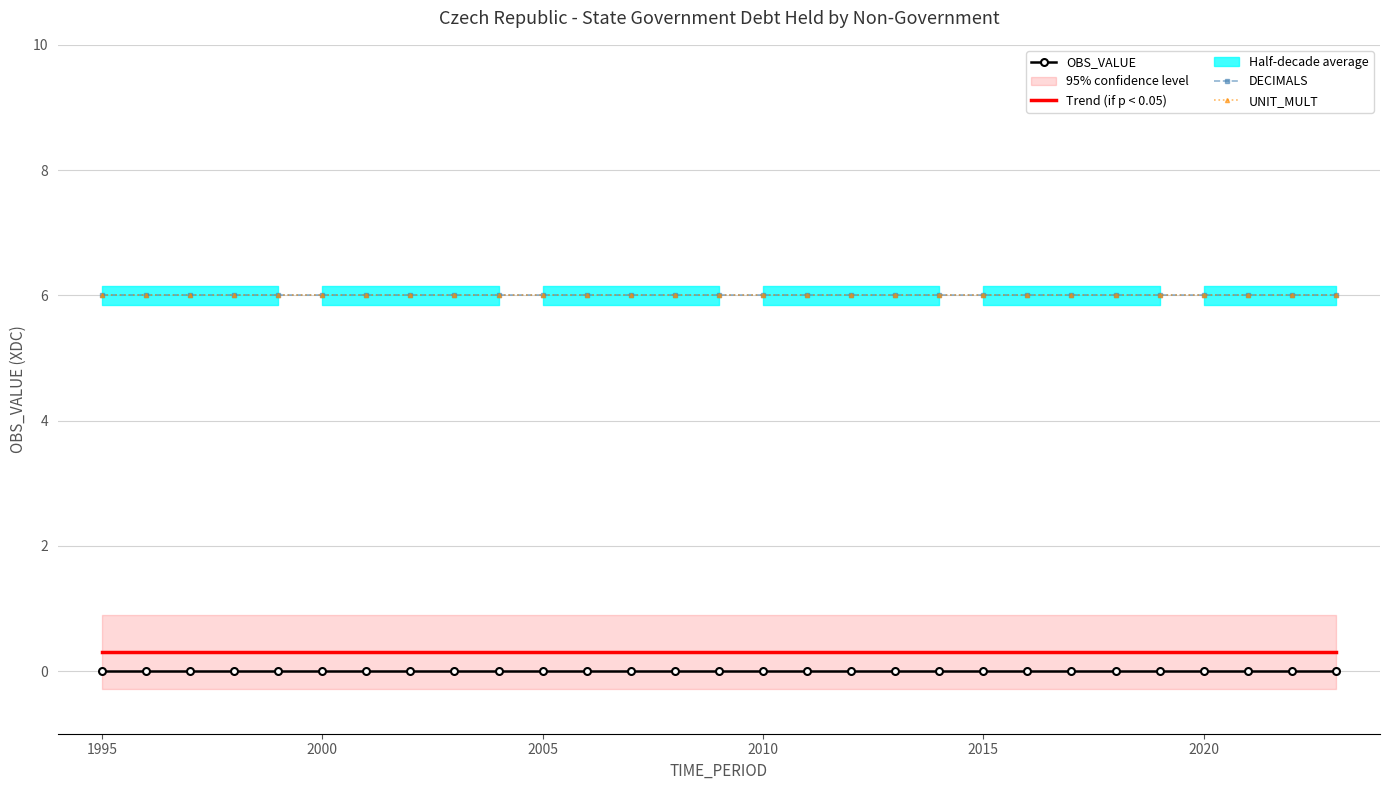

Which series has the largest total across all categories?

DECIMALS